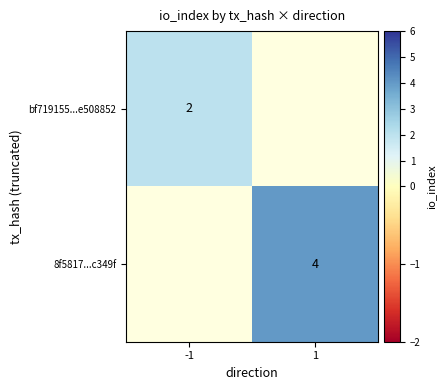

Is the value of 8f5817...c349f at 1 greater than the value of bf719155...e508852 at -1?

Yes